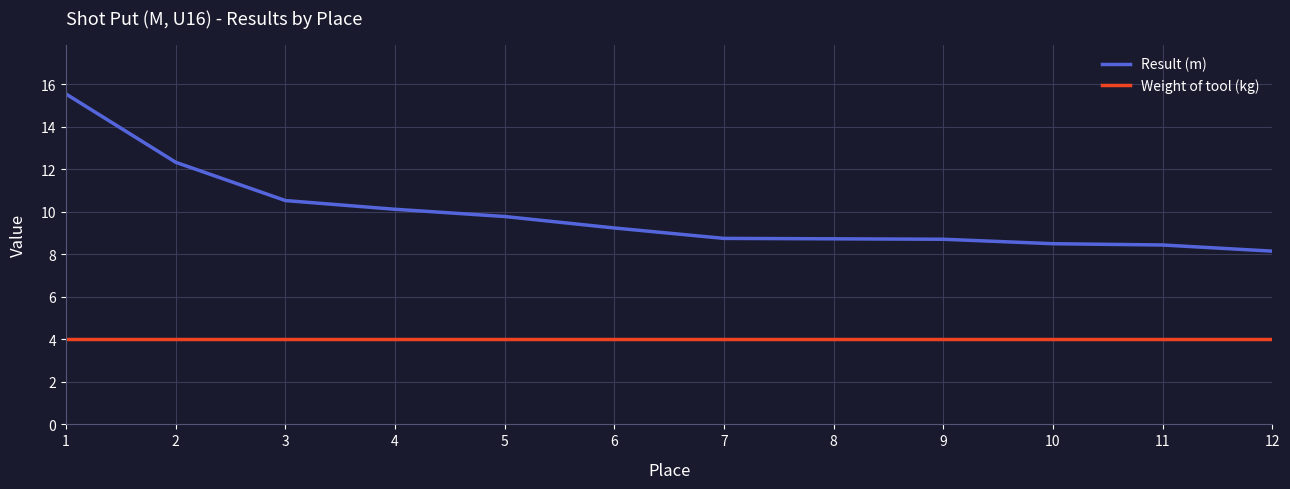

At which category is the sum across all series the highest?

1